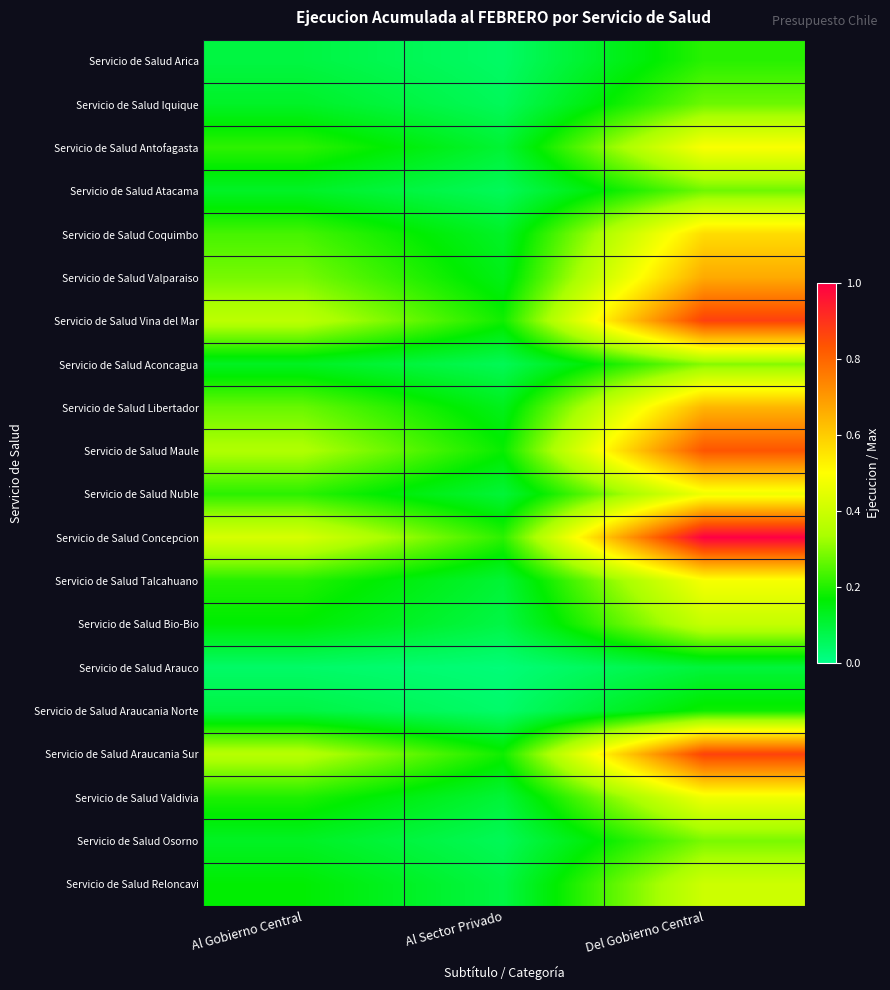

What is the greatest value displayed?

1.0